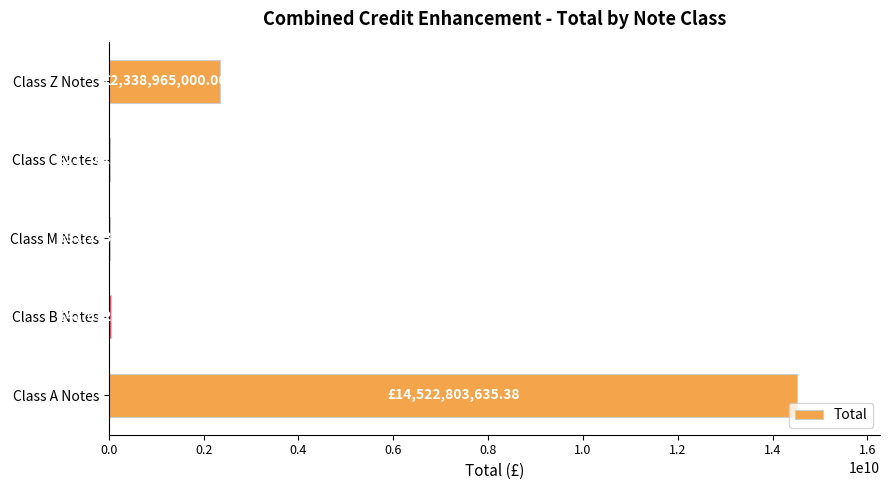

At which category does the chart reach its peak across all series?

Class A Notes